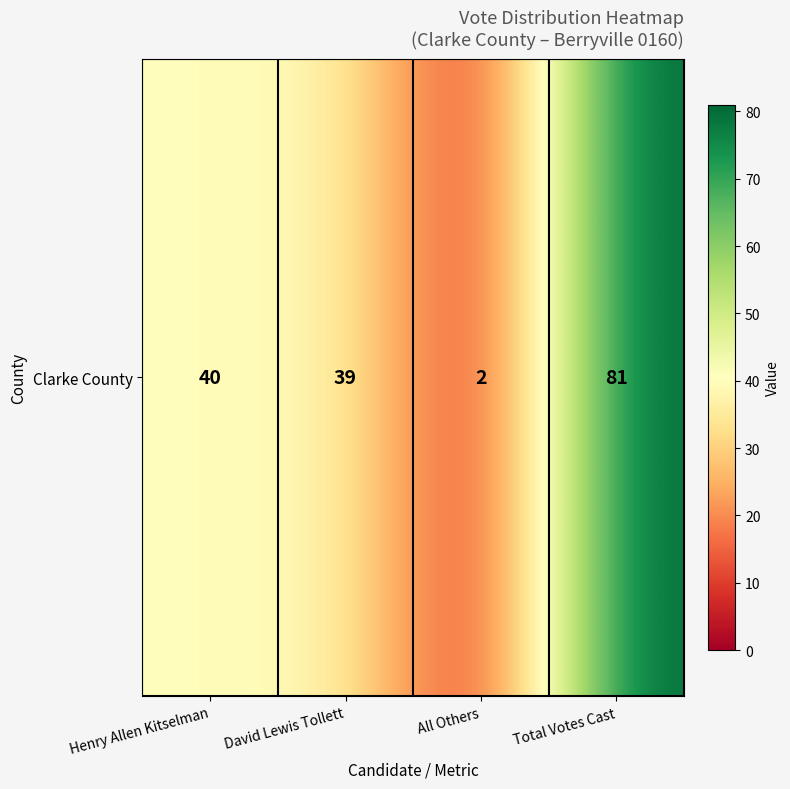

Which category has the highest value across all series?

Total Votes Cast